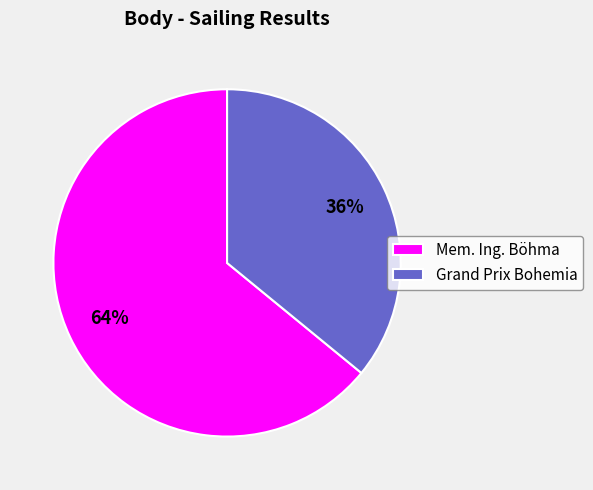

What is the smallest slice in the pie chart?

Grand Prix Bohemia